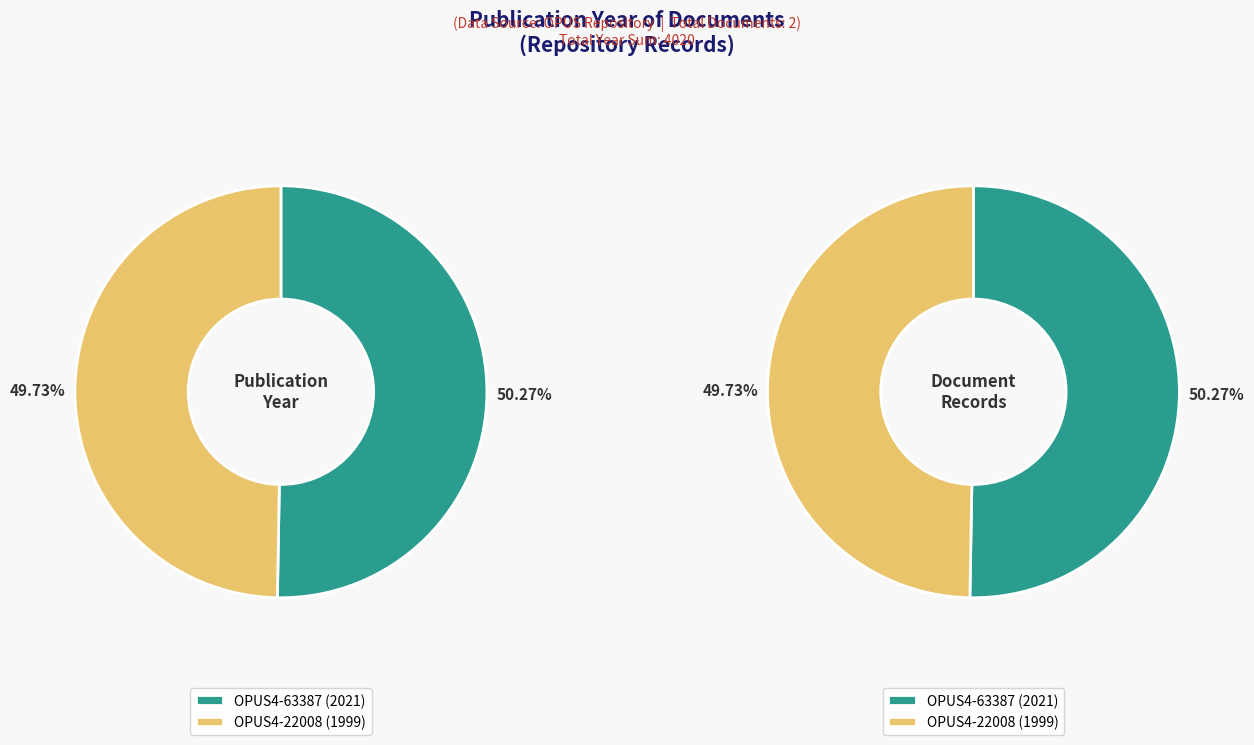

What is the total percentage of OPUS4-63387 (2021) and OPUS4-22008 (1999)?

100.0%